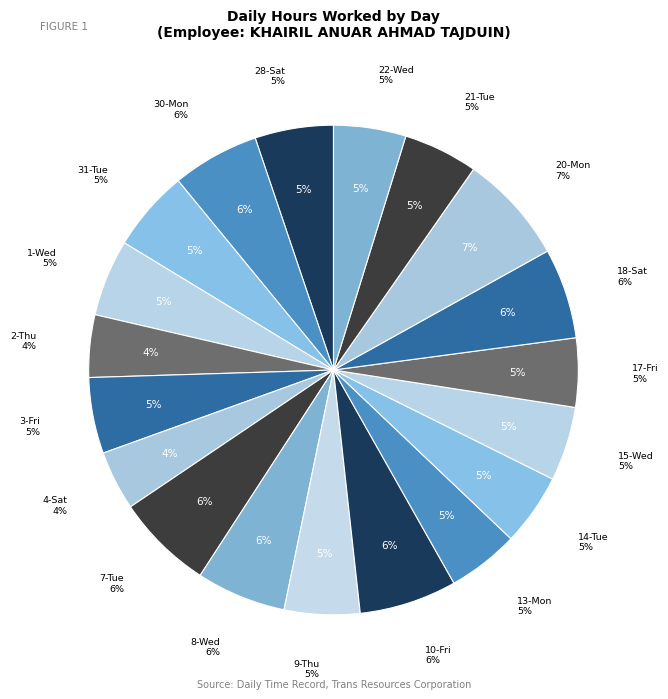

What is the largest slice in the pie chart?

20-Mon